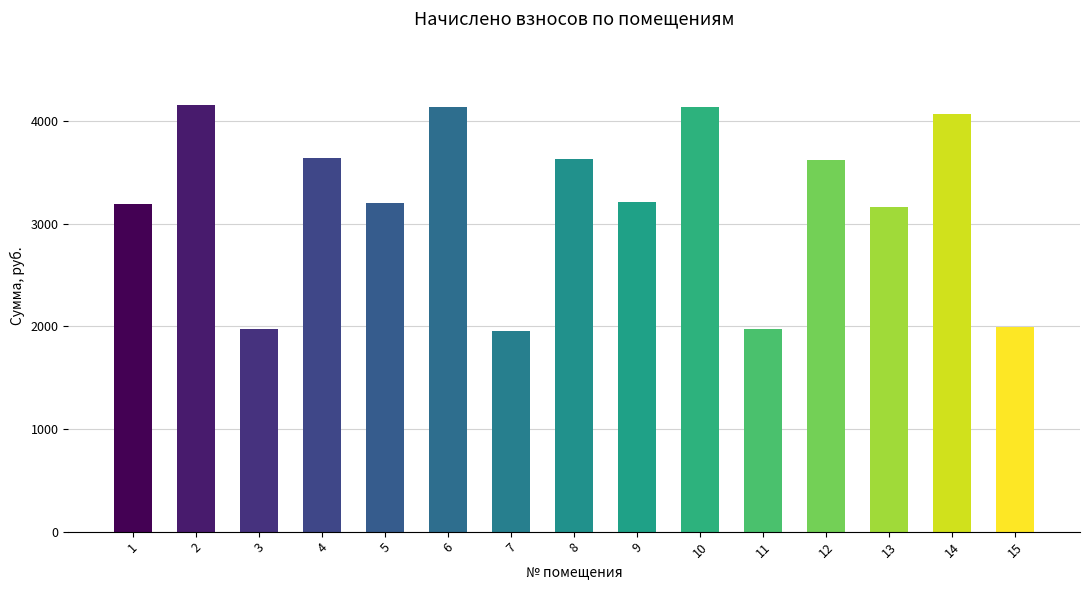

What is the value of the 11th bar from the left?

1971.6